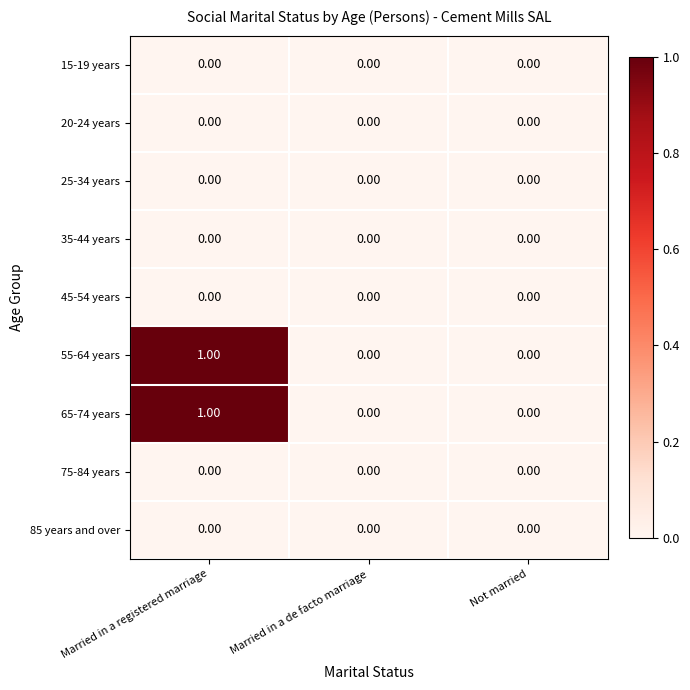

Which label corresponds to the largest value in the chart?

Married in a registered marriage